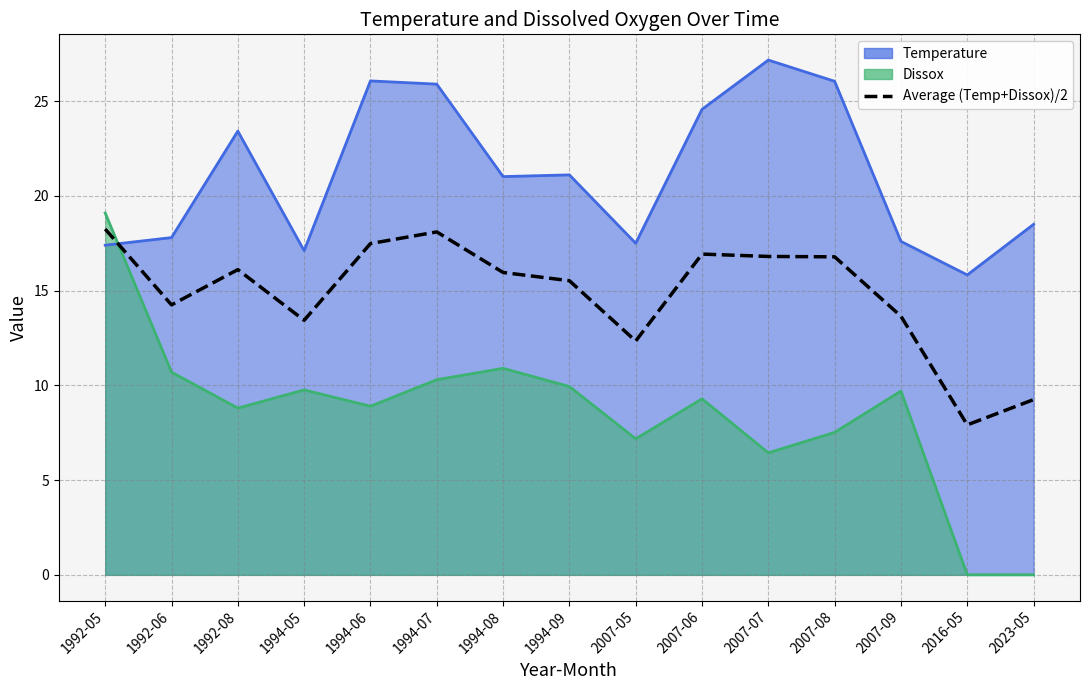

Reading left to right, extract all data points from this chart.

18.2	14.2	16.1	13.4	17.5	18.1	16.0	15.5	12.3	16.9	16.8	16.8	13.7	7.9	9.2